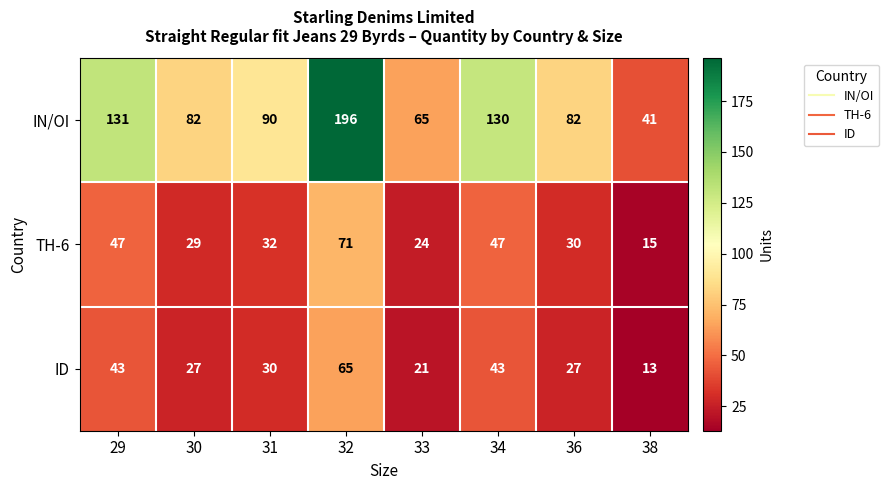

Reading left to right, extract all data points from this chart.

IN/OI: 29=131	30=82	31=90	32=196	33=65	34=130	36=82	38=41
TH-6: 29=47	30=29	31=32	32=71	33=24	34=47	36=30	38=15
ID: 29=43	30=27	31=30	32=65	33=21	34=43	36=27	38=13